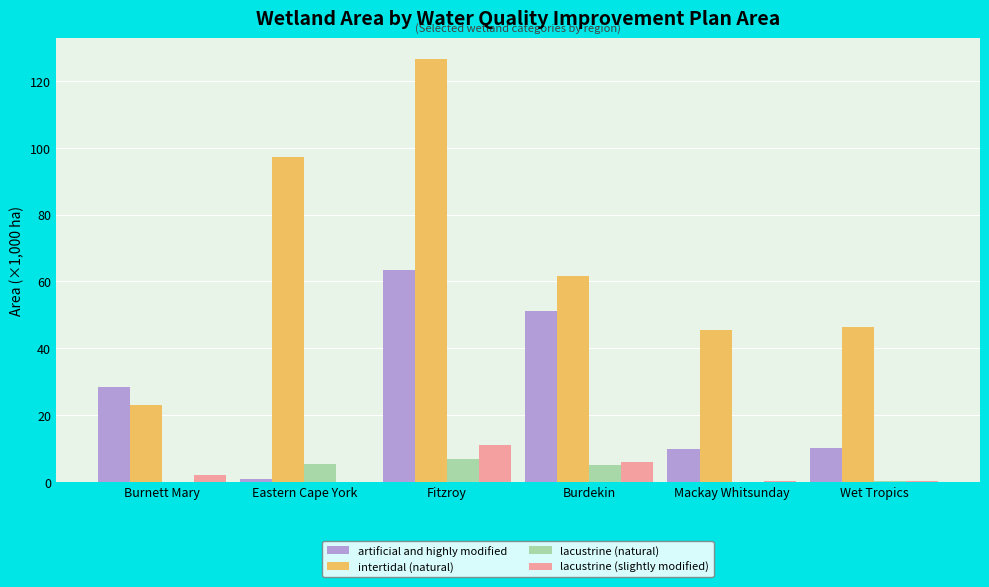

At which category does the chart reach its peak across all series?

Fitzroy